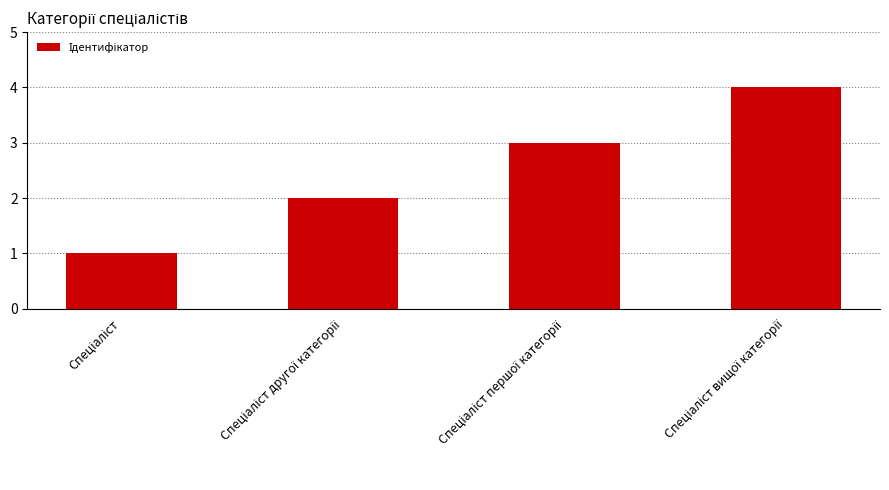

What is the difference between the maximum and minimum values?

3